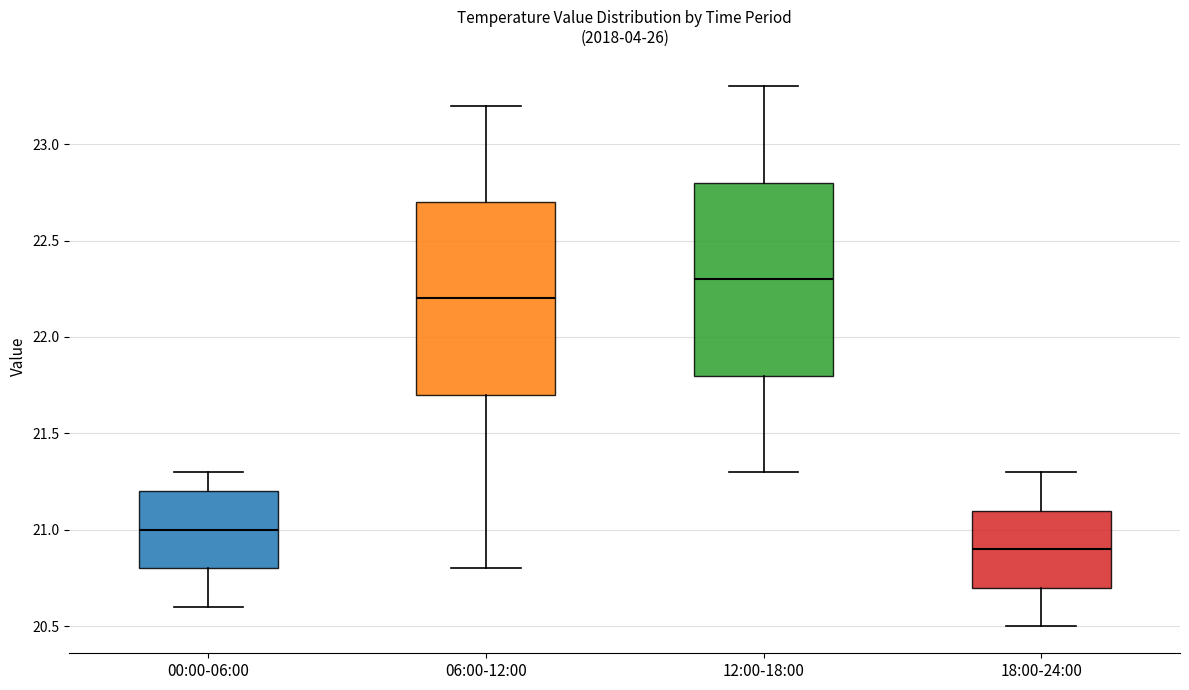

Reading left to right, read every box against the y-axis: the position of its median line, the range the box covers, and the ends of its whiskers. The values are not printed on the chart, so give them approximately, as read against the axis.

00:00-06:00: median 21.0, box 20.8 to 21.2, whiskers 20.6 to 21.3
06:00-12:00: median 22.2, box 21.7 to 22.7, whiskers 20.8 to 23.2
12:00-18:00: median 22.3, box 21.8 to 22.8, whiskers 21.3 to 23.3
18:00-24:00: median 20.9, box 20.7 to 21.1, whiskers 20.5 to 21.3